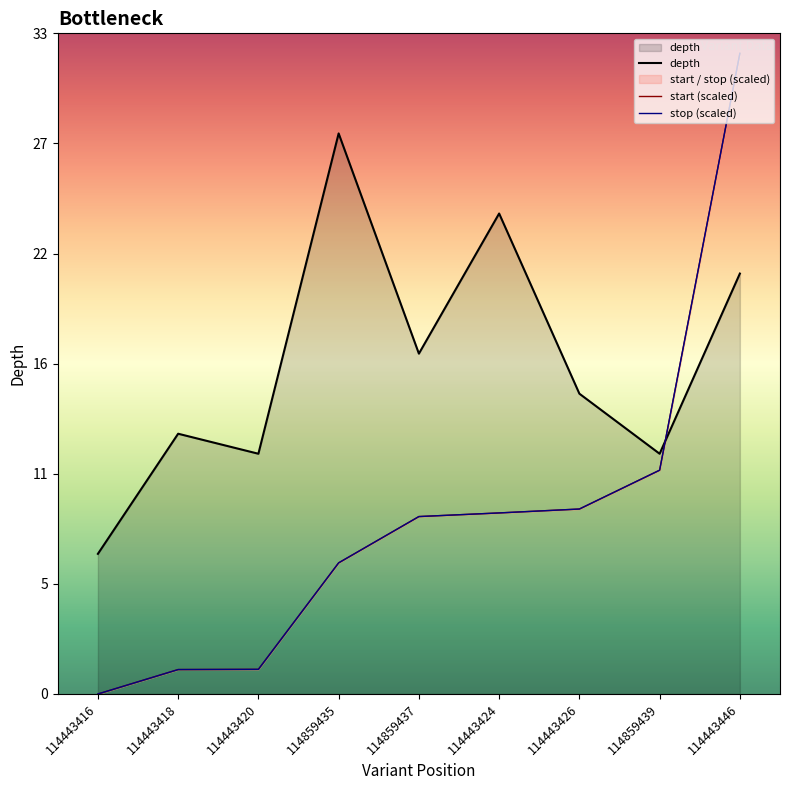

Reading left to right, list all the values displayed in this chart.

depth: 7.0	13.0	12.0	28.0	17.0	24.0	15.0	12.0	21.0
start (scaled): 0.0	1.2	1.2	6.5	8.9	9.0	9.2	11.2	32.0
stop (scaled): 0.0	1.2	1.2	6.5	8.9	9.0	9.2	11.2	32.0